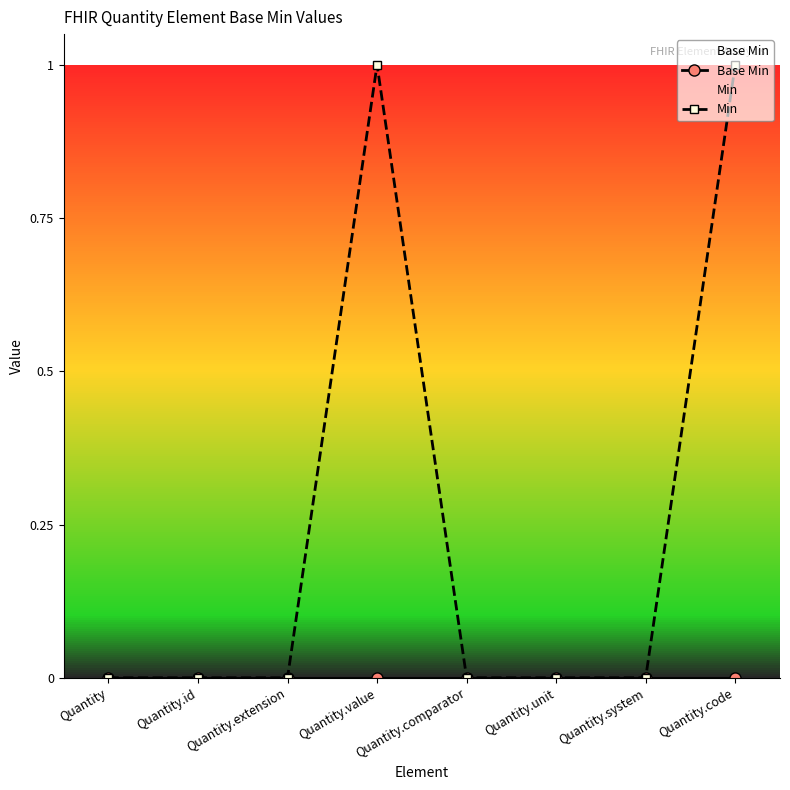

At which label is Min closest to 0?

Quantity